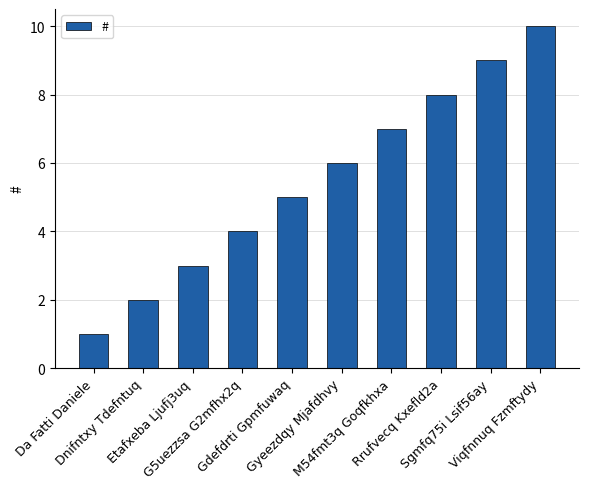

Reading left to right, list all the values displayed in this chart.

1	2	3	4	5	6	7	8	9	10